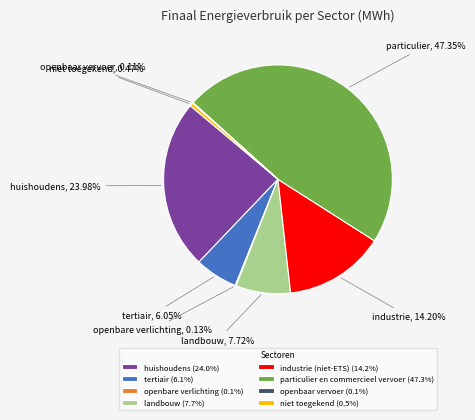

Is the sum of industrie (niet-ETS) (14.2%) and particulier en commercieel vervoer (47.3%) greater than half?

Yes